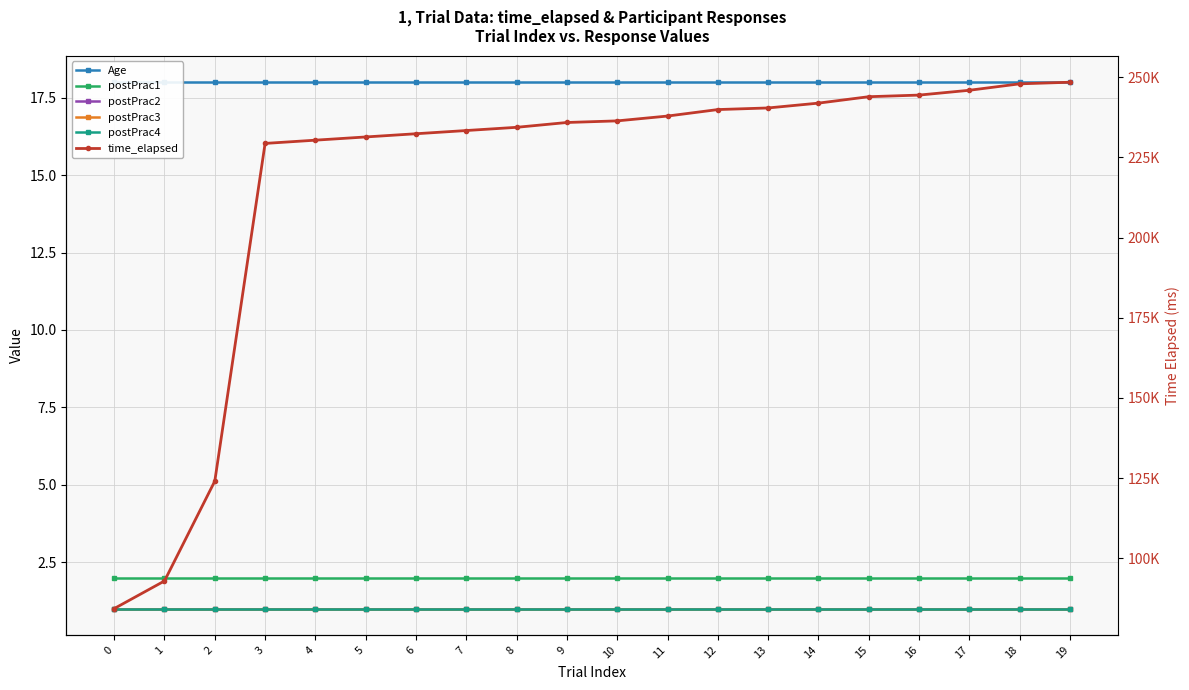

True or false: postPrac4 and time_elapsed intersect in this chart.

False